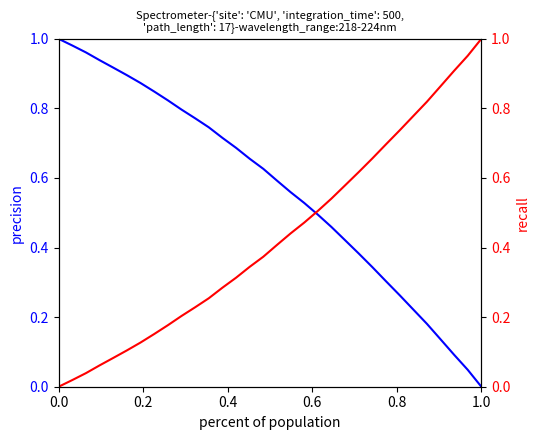

What is the sum of all intensity (normalized) values?

13.7